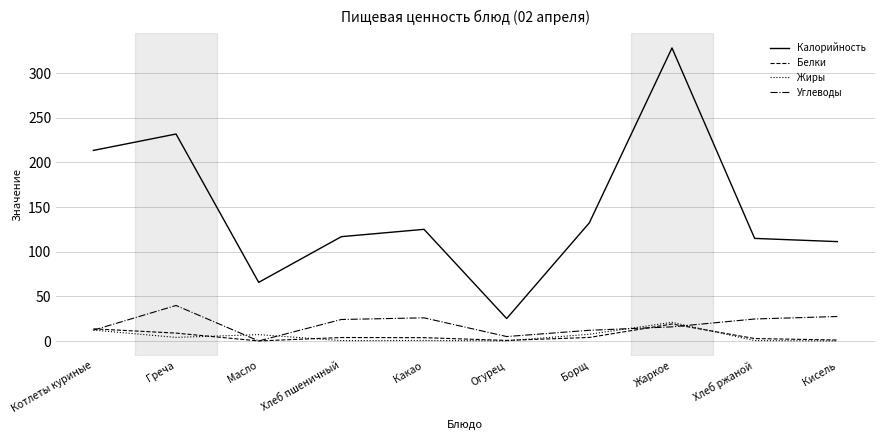

At which label is Калорийность closest to 176?

Котлеты куриные